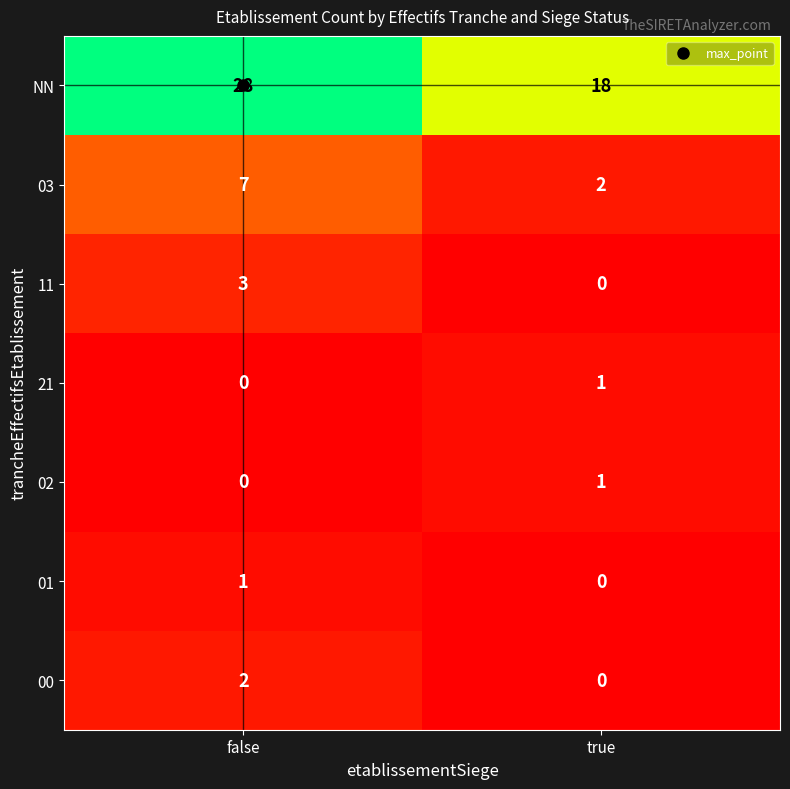

What is the sum of the 11 values at false and true?

3